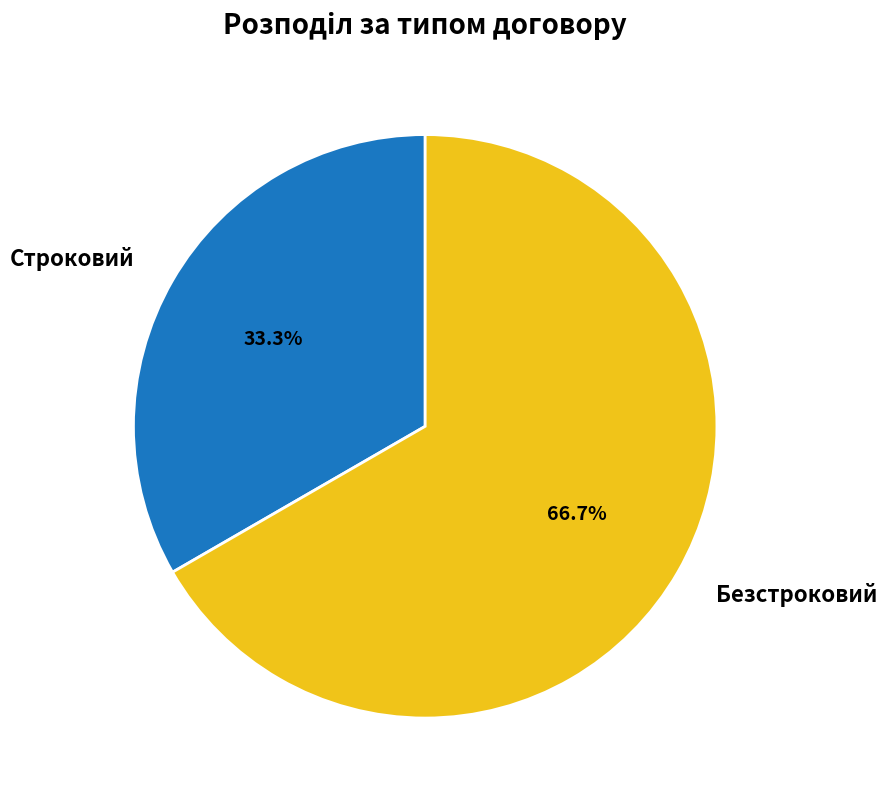

What is the total percentage of Строковий and Безстроковий?

100.0%